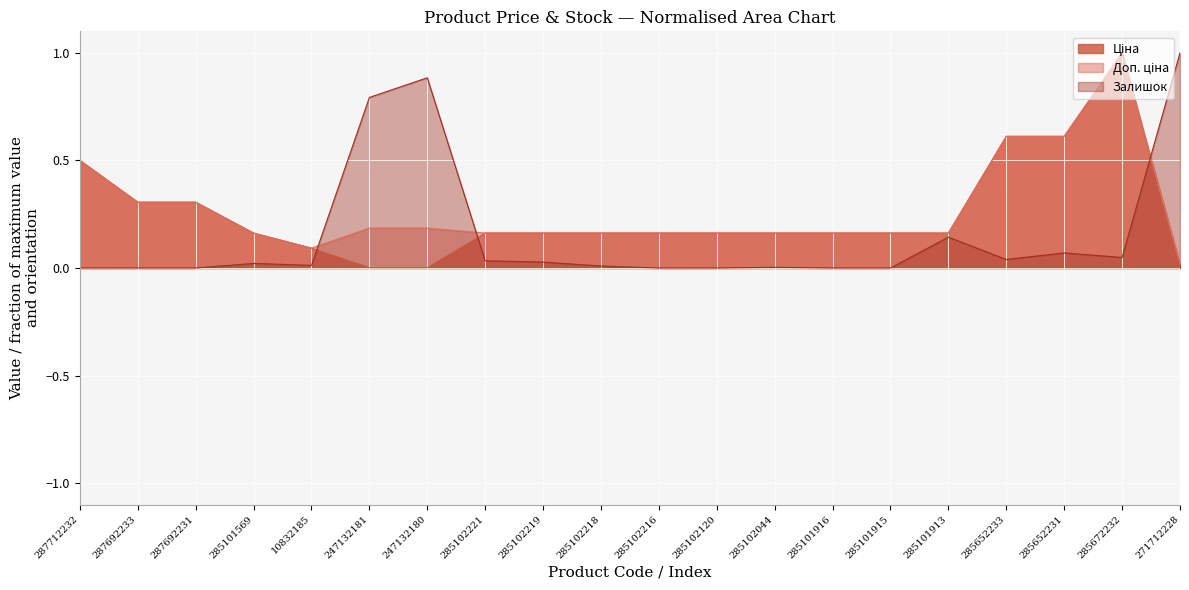

True or false: Доп. ціна has a value of 0.1 at 285102216.

False